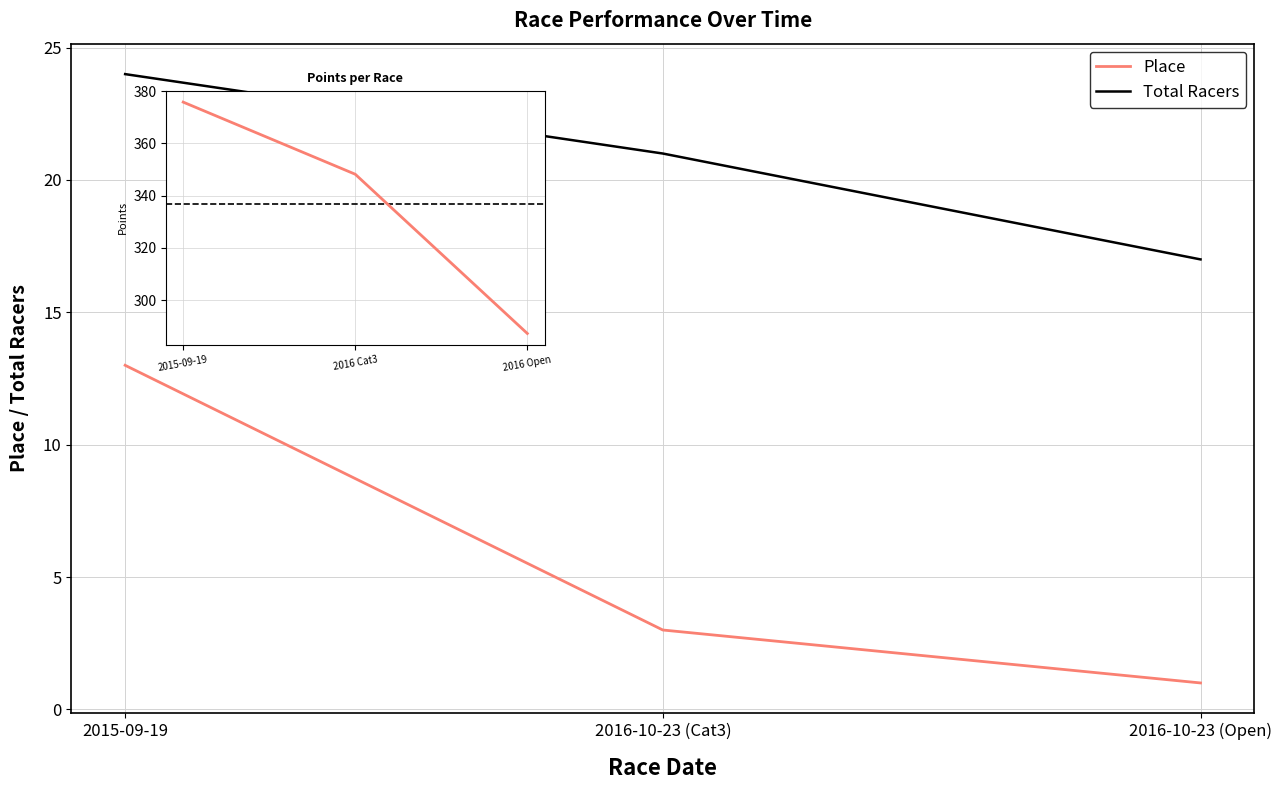

At which label is Total Racers closest to 20?

2016-10-23 (Cat3)